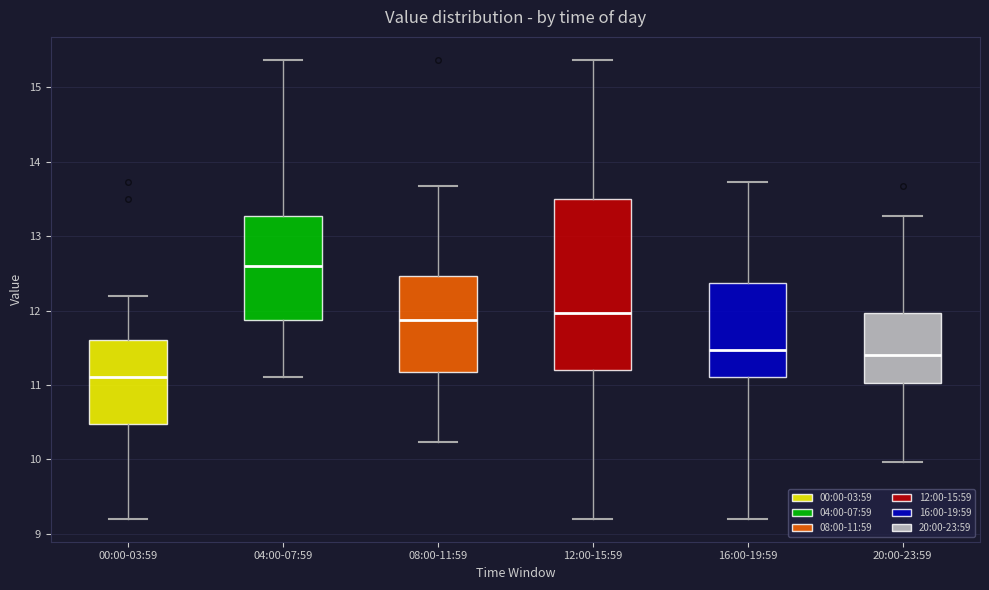

Which box is the tallest, from its lower edge to its upper edge?

12:00-15:59